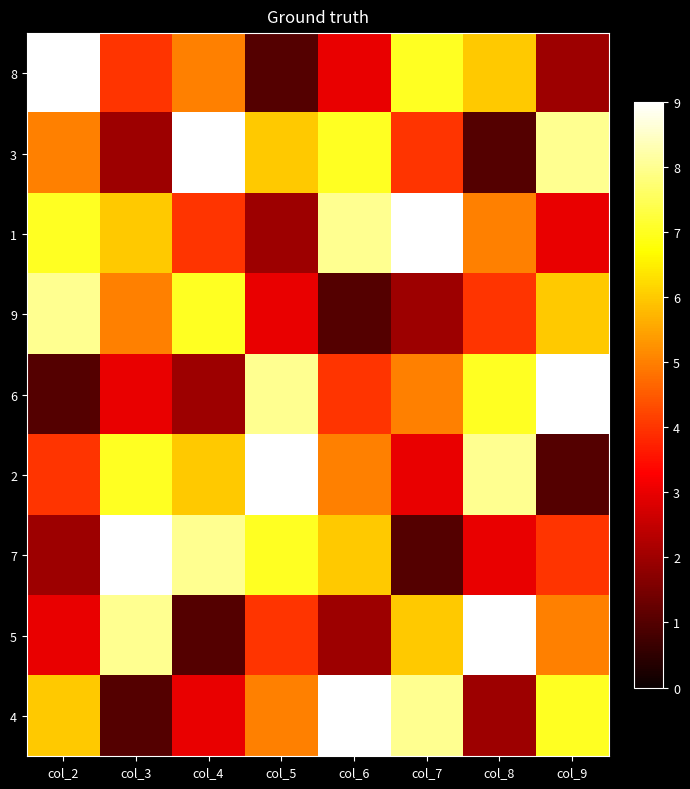

At col_2, list the series in order from largest to smallest.

8, 9, 1, 4, 3, 2, 5, 7, 6